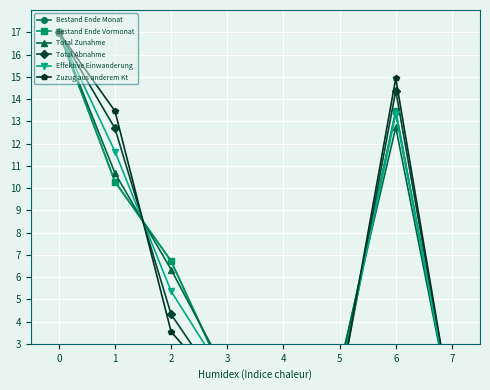

What are all the series names shown in the legend?

Bestand Ende Monat, Bestand Ende Vormonat, Total Zunahme, Total Abnahme, Effektive Einwanderung, Zuzug aus anderem Kt